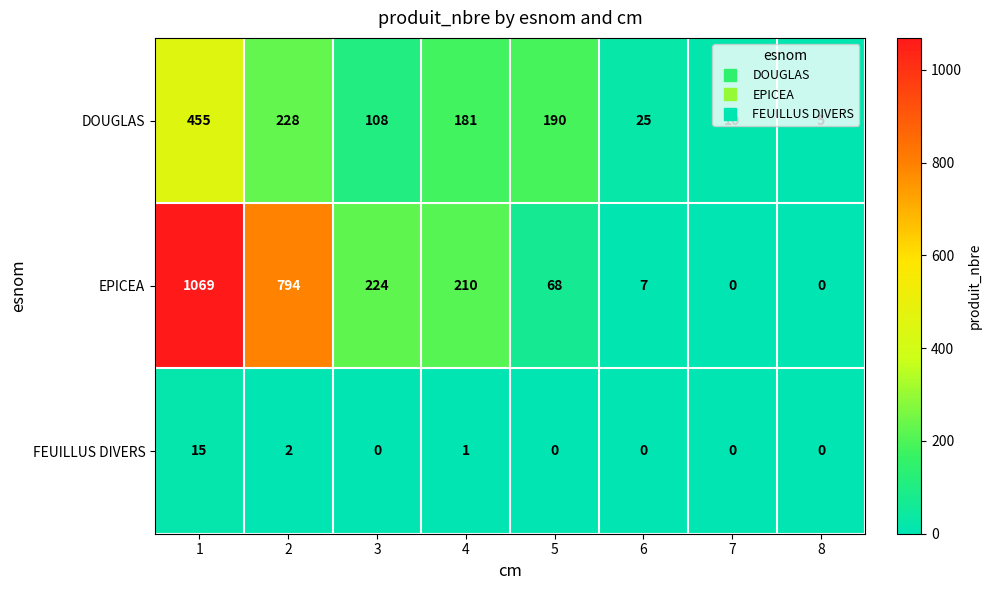

What is the greatest value displayed?

1069